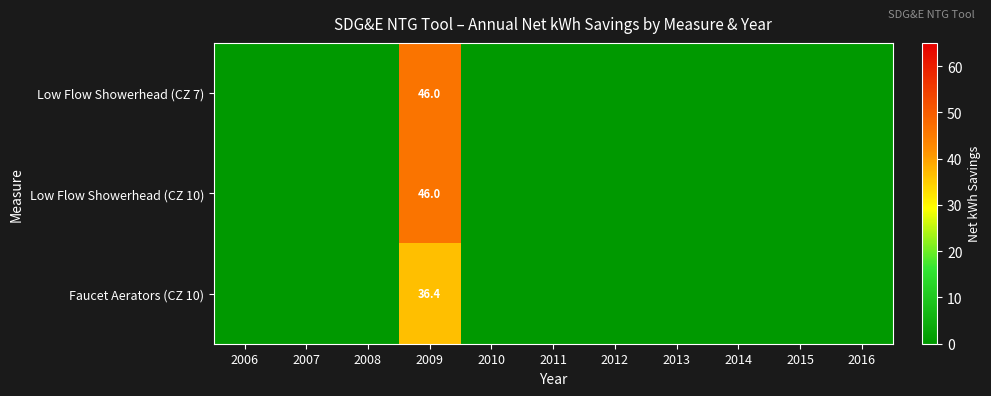

Is it true that Faucet Aerators (CZ 10) equals 57.8 at 2009?

False